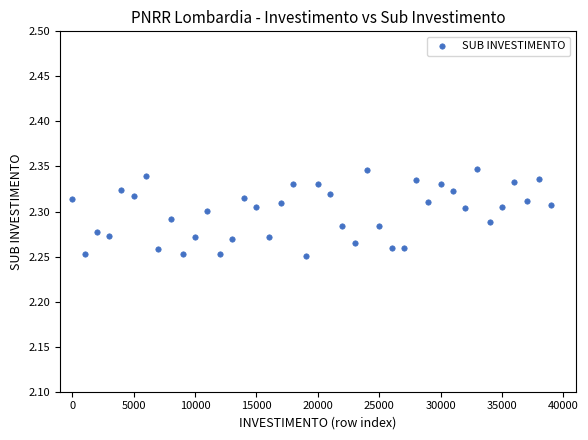

What is the range of X values (max minus min)?

39000.0